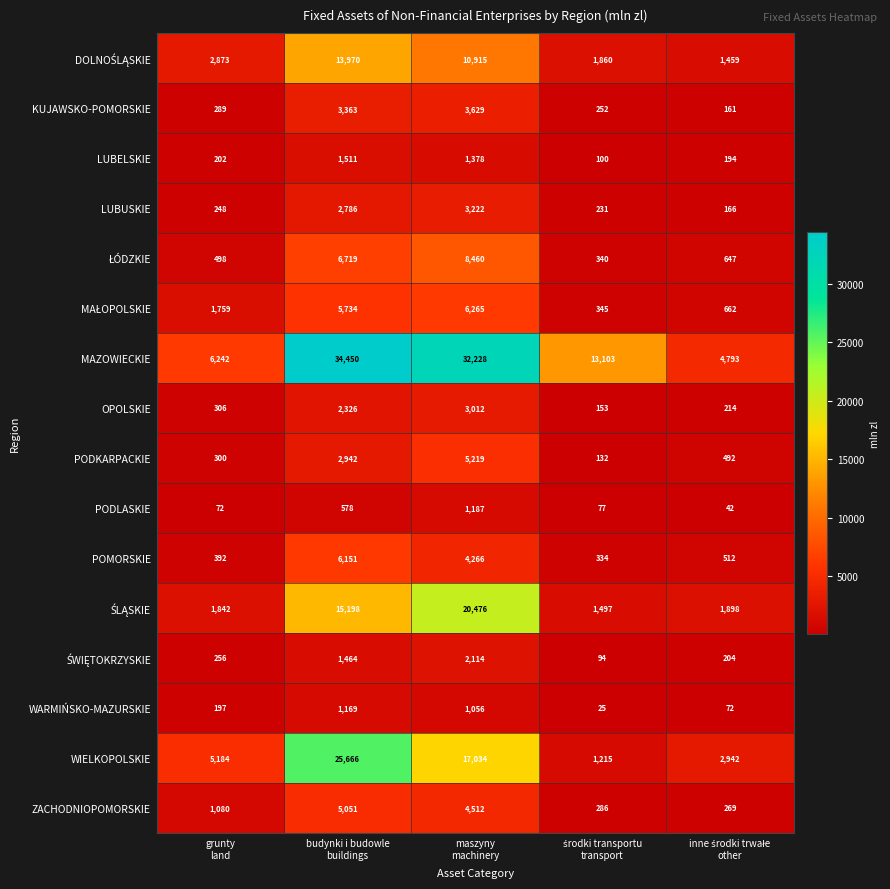

At how many categories does at least one series exceed 3011?

5